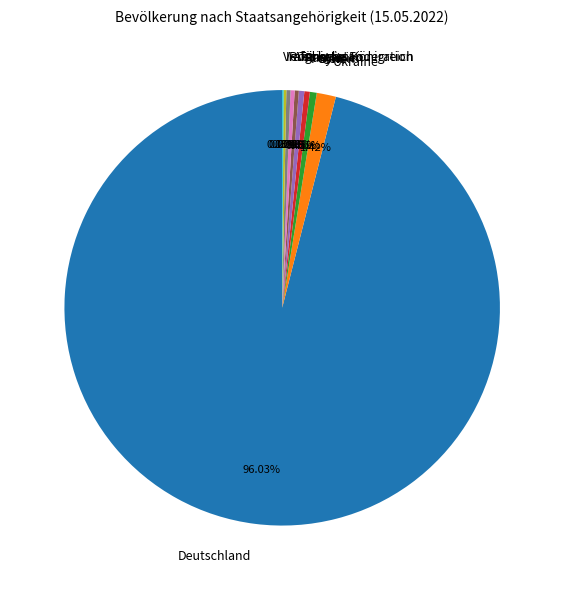

Do Syrien and Ukraine together represent more than half of the pie?

No